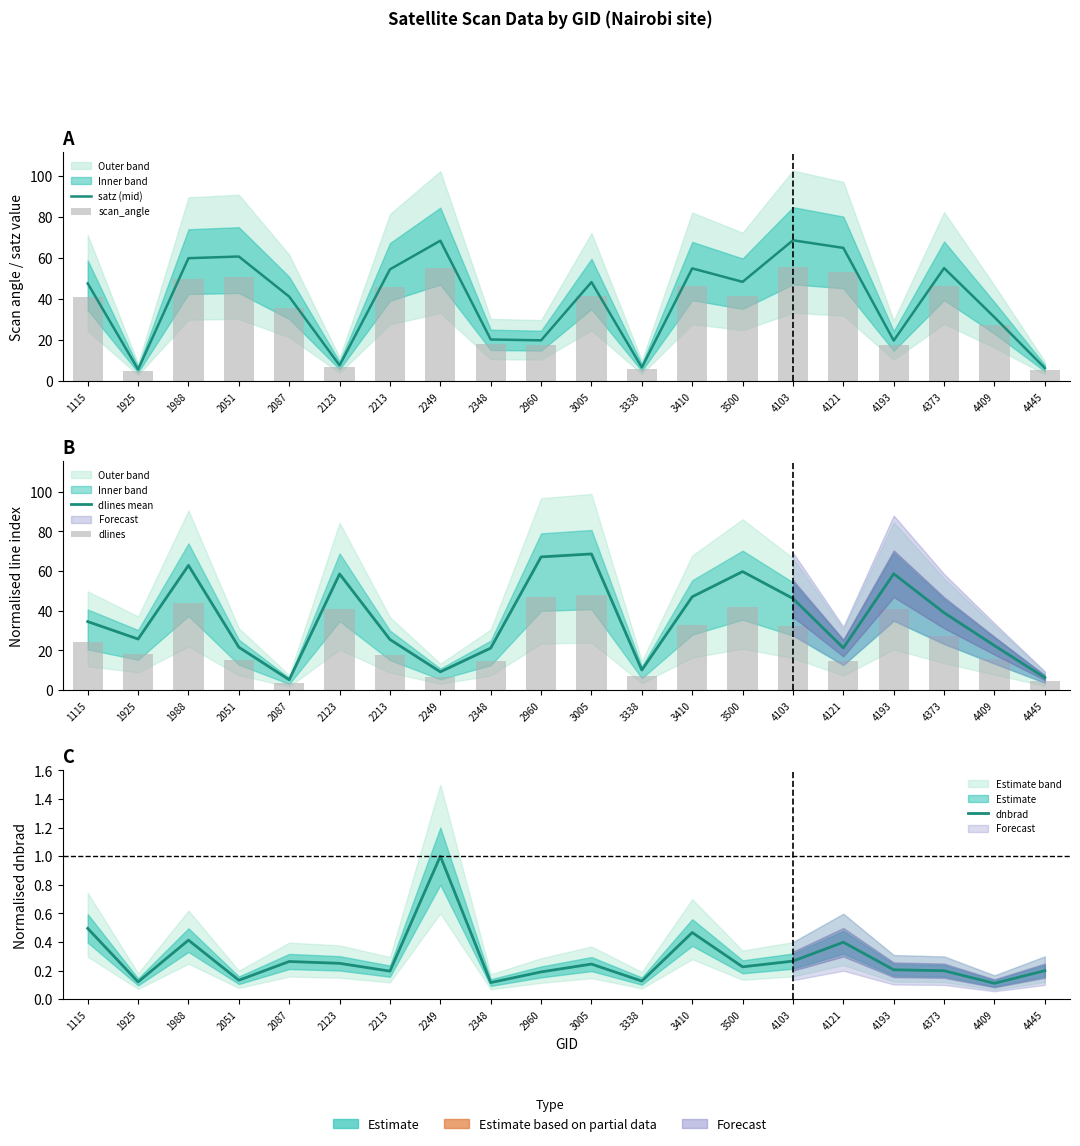

What is the approximate value of satz (mid) at 4445?

6.4